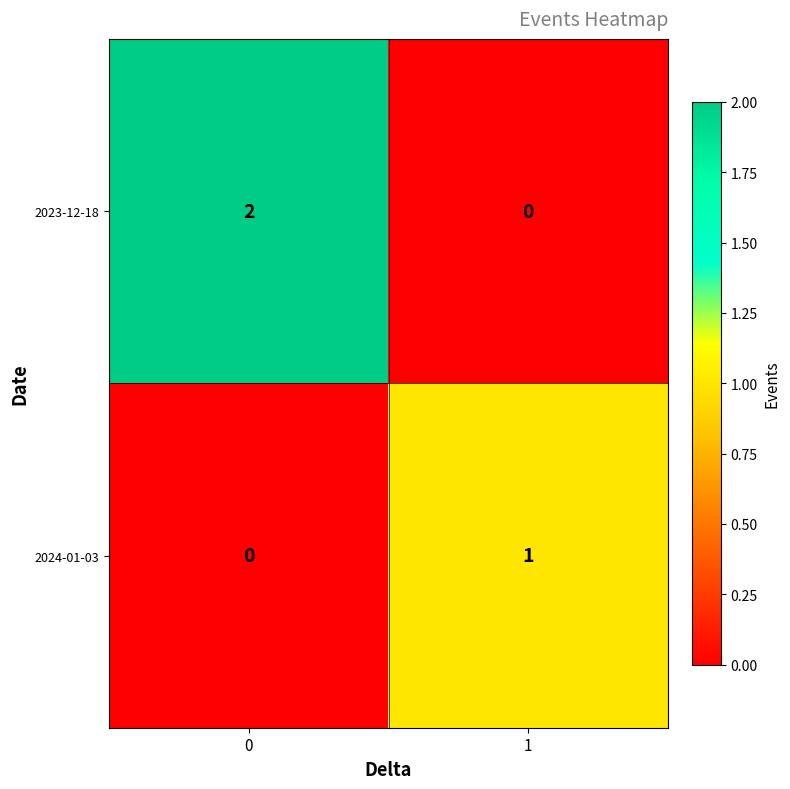

At 0, list the series in order from largest to smallest.

2023-12-18, 2024-01-03